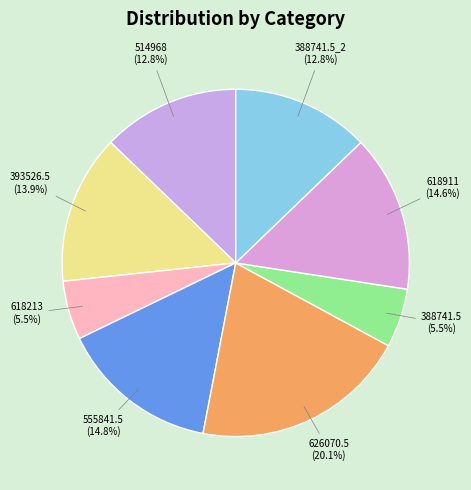

The 555841.5 slice represents 15% of the pie. True or false?

True